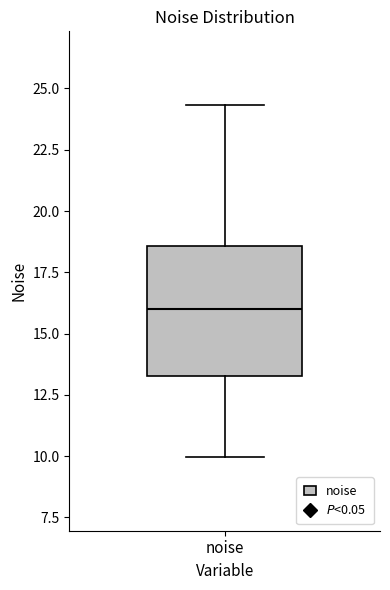

Where does the lower whisker of the box for noise end on the y-axis? The values are not printed on the chart, so give them approximately, as read against the axis.

10.0